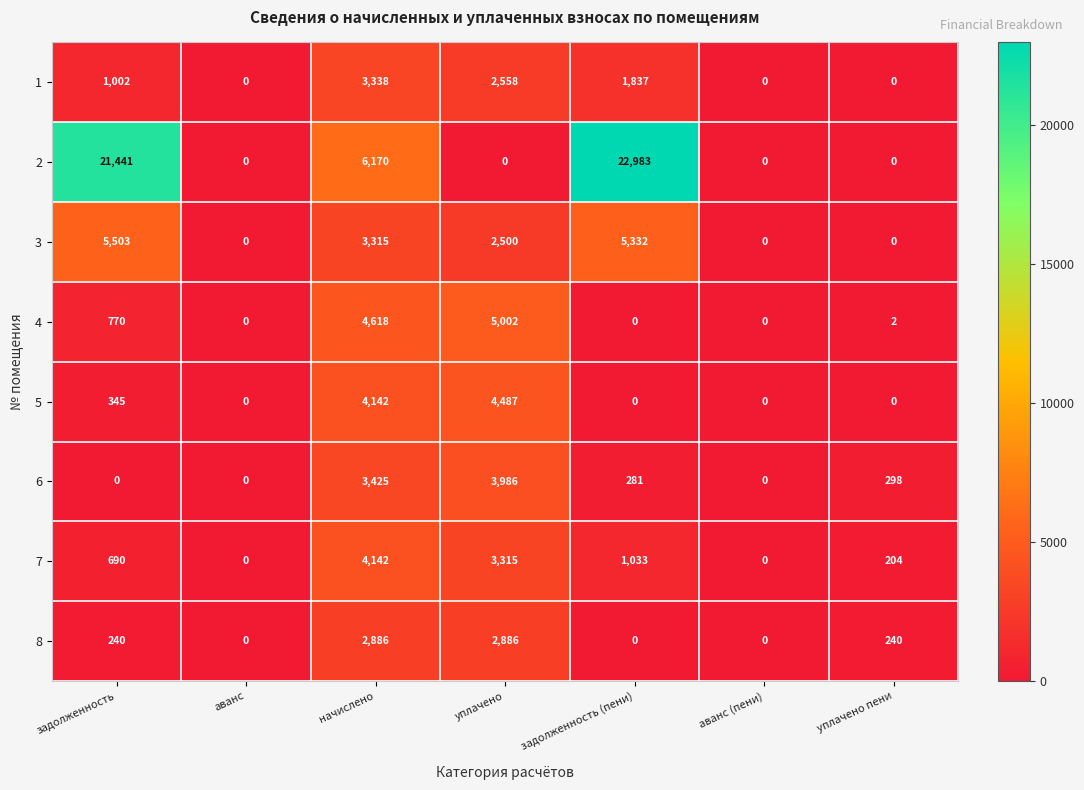

What is the maximum value shown in the chart?

22983